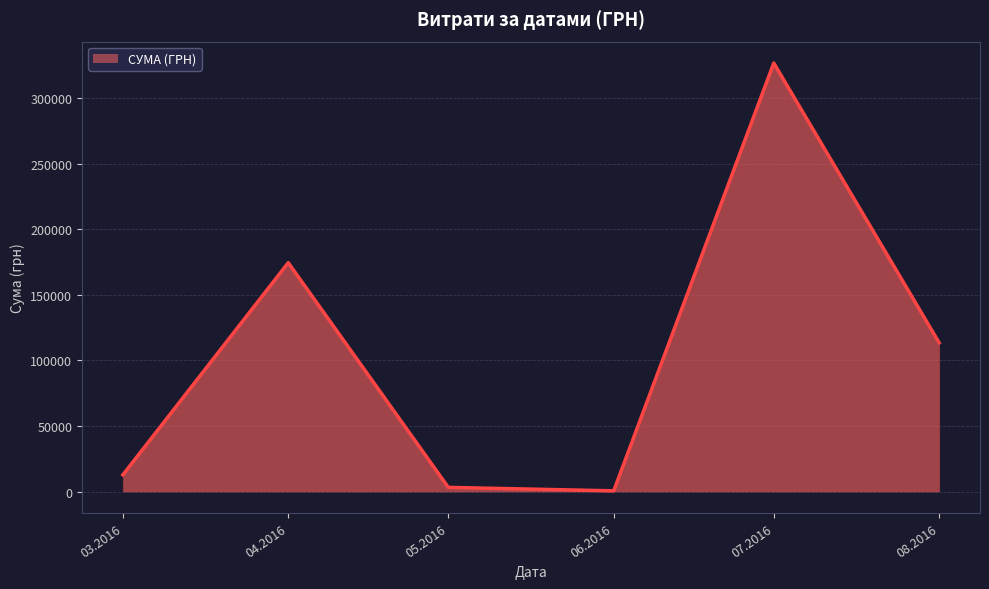

Is it true that the value at 04.2016 is 174434.8?

True